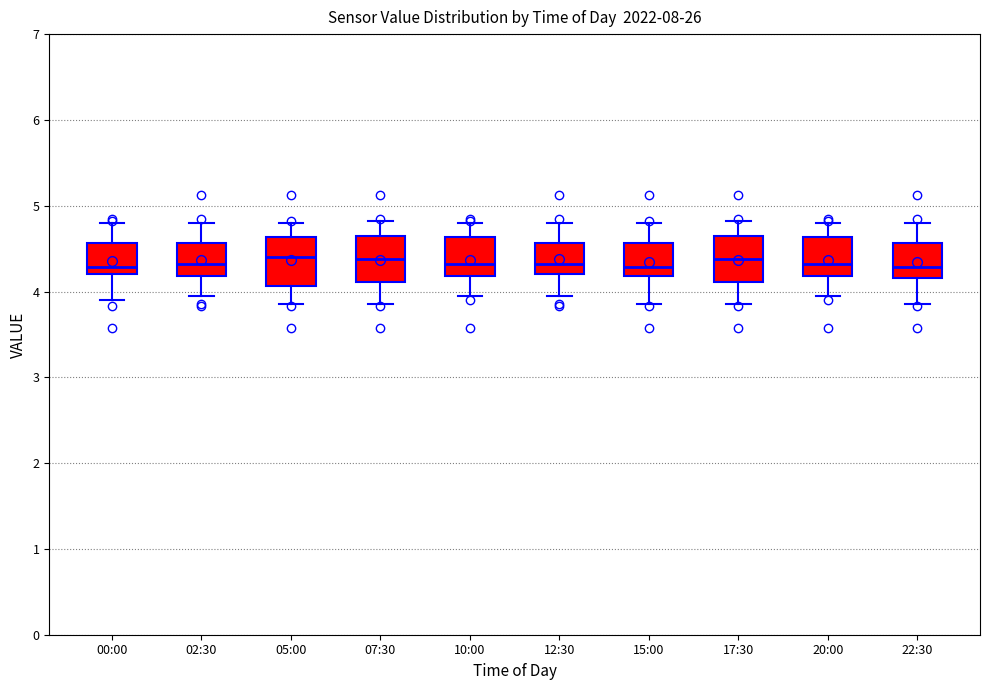

Reading left to right, transcribe this box plot: for each box, give where its median line is, the range the box spans, and where its two whiskers end, as read against the y-axis. The values are not printed on the chart, so give them approximately, as read against the axis.

00:00: median 4.3, box 4.2 to 4.6, whiskers 3.9 to 4.8
02:30: median 4.3, box 4.2 to 4.6, whiskers 4.0 to 4.8
05:00: median 4.4, box 4.1 to 4.6, whiskers 3.9 to 4.8
07:30: median 4.4, box 4.1 to 4.7, whiskers 3.9 to 4.8
10:00: median 4.3, box 4.2 to 4.6, whiskers 4.0 to 4.8
12:30: median 4.3, box 4.2 to 4.6, whiskers 4.0 to 4.8
15:00: median 4.3, box 4.2 to 4.6, whiskers 3.9 to 4.8
17:30: median 4.4, box 4.1 to 4.7, whiskers 3.9 to 4.8
20:00: median 4.3, box 4.2 to 4.6, whiskers 4.0 to 4.8
22:30: median 4.3, box 4.2 to 4.6, whiskers 3.9 to 4.8